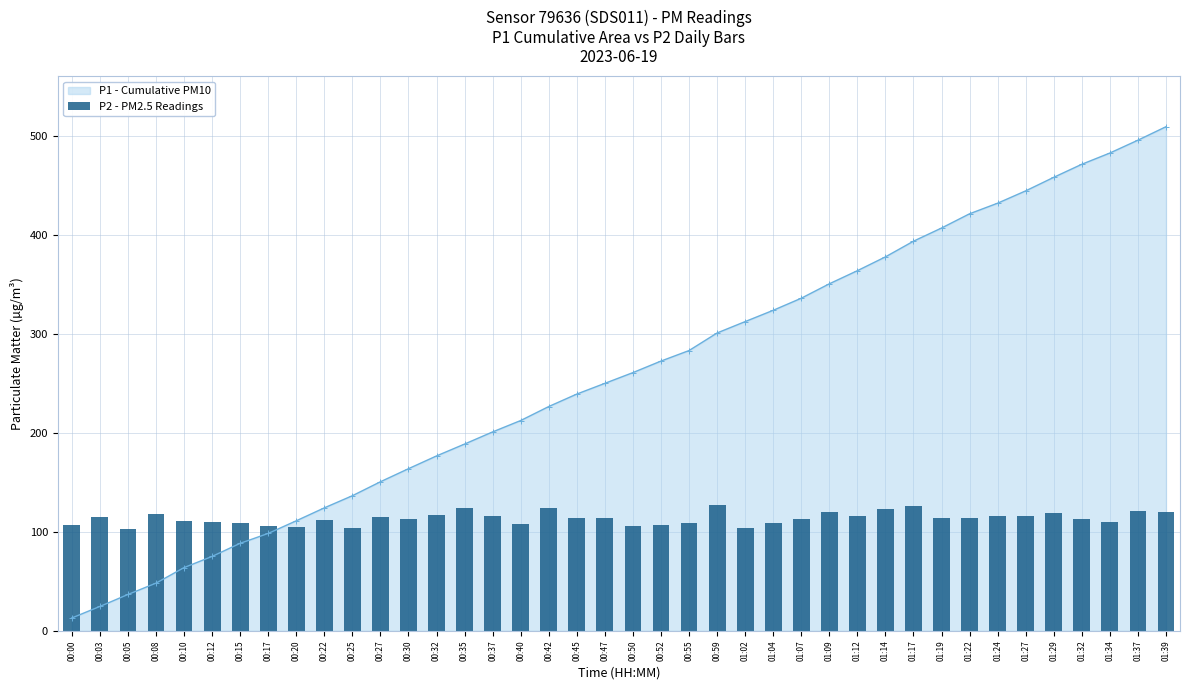

Which category has the highest value in the P1 - Cumulative PM10 series?

01:39